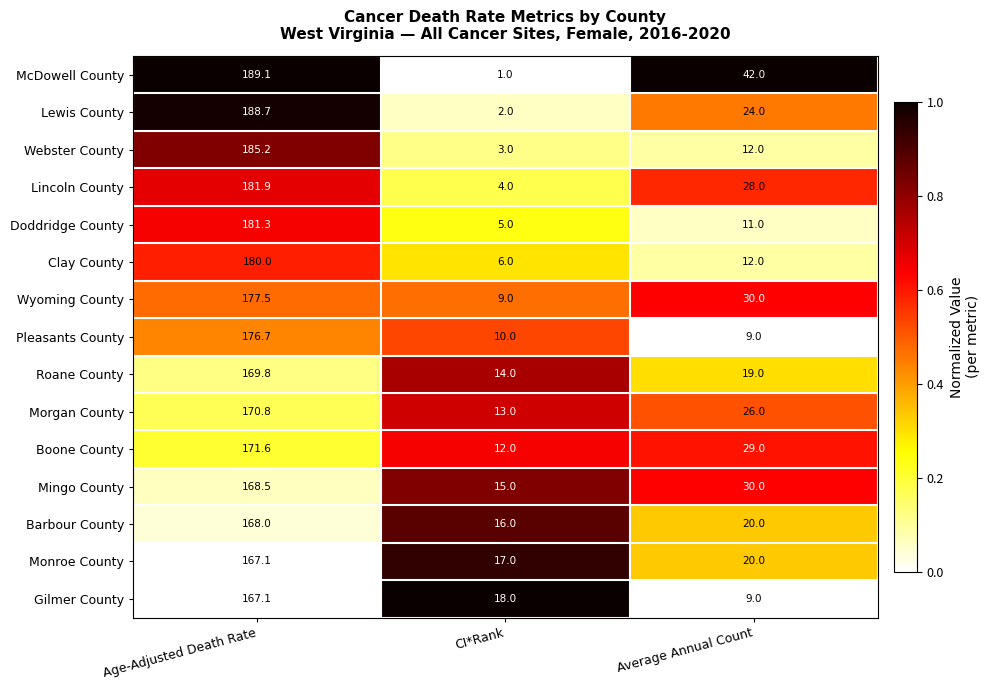

What is the total value across all series at Average Annual Count?

321.0